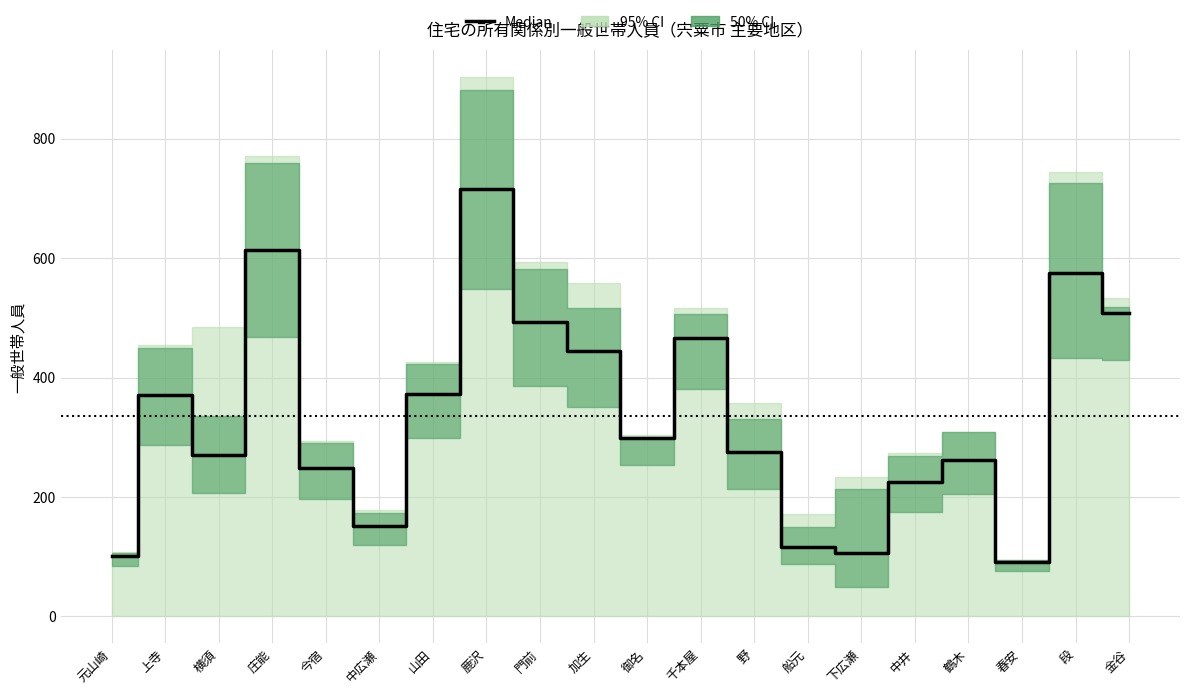

How many lines are shown in the chart?

1